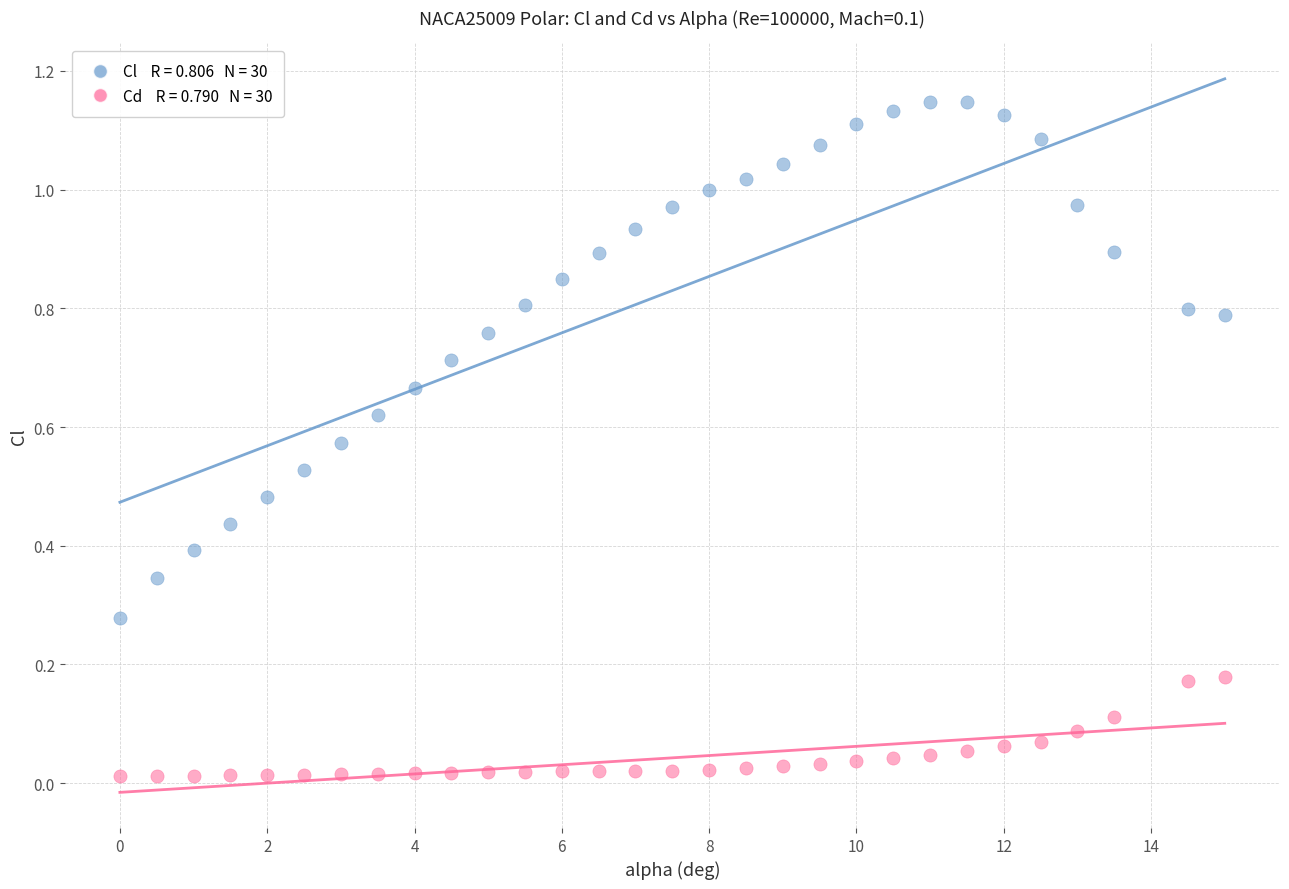

Across all data points, what is the range of X values (max minus min)?

15.0